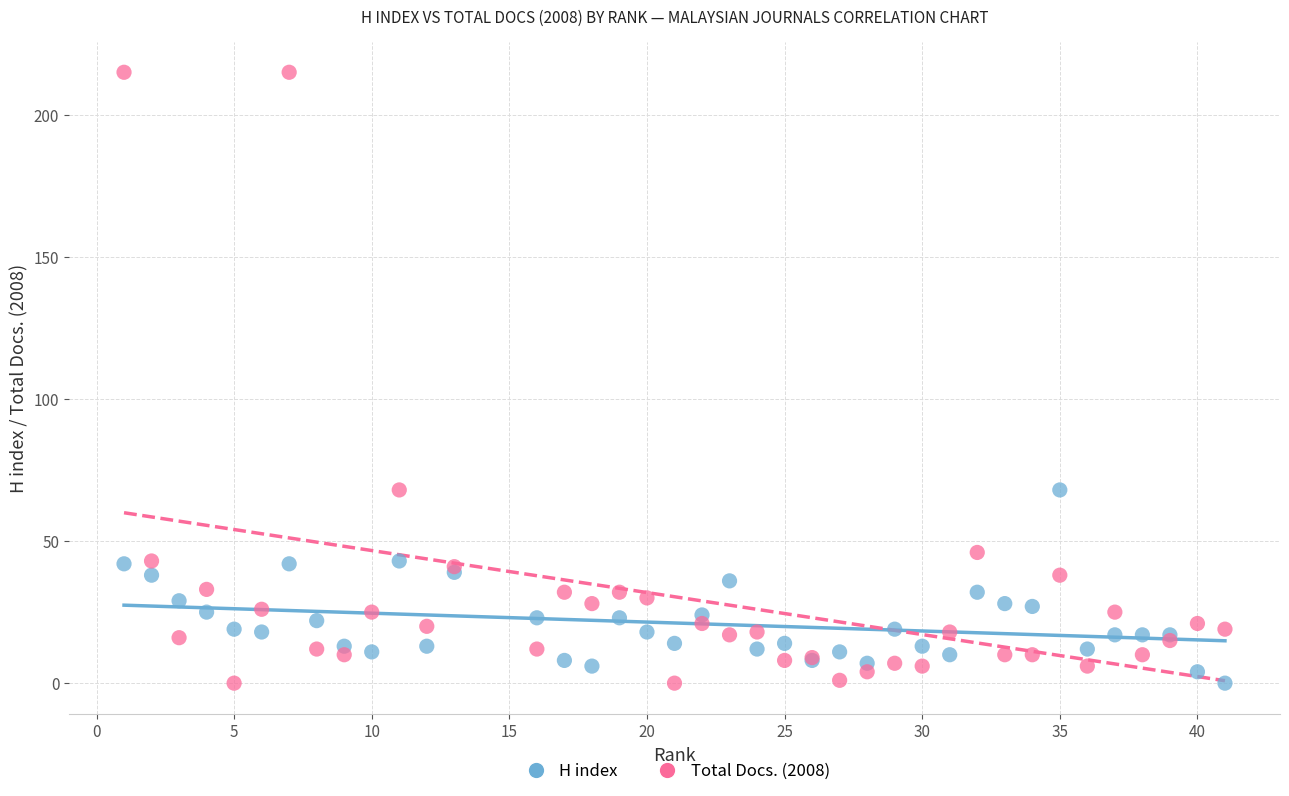

Which series contains the highest Y value?

Total Docs. (2008)